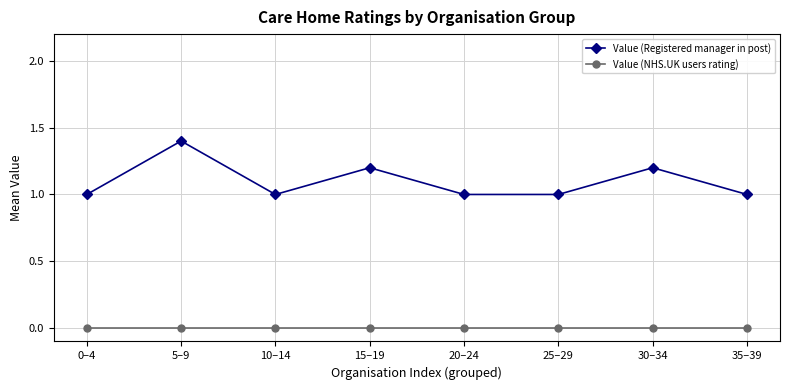

At which category does Value (Registered manager in post) reach its first local peak?

5–9